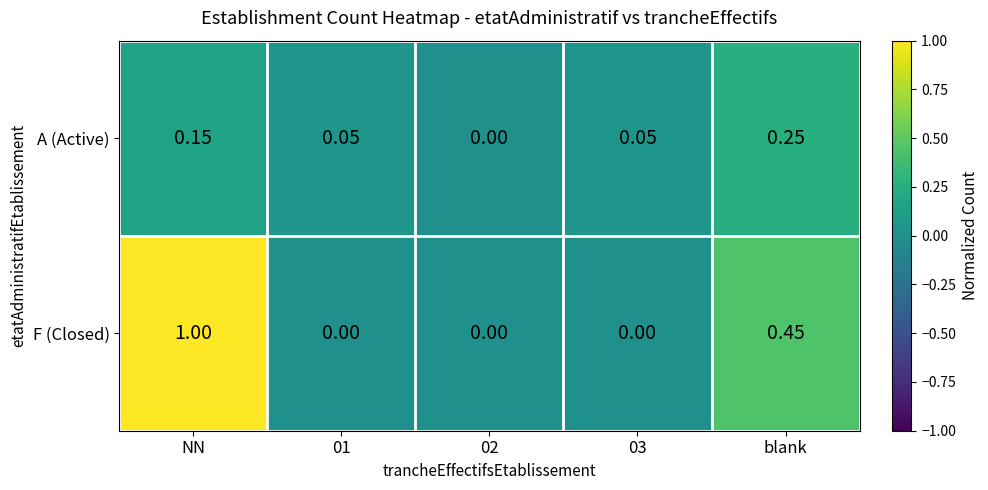

Which category has the highest value in the F (Closed) series?

NN